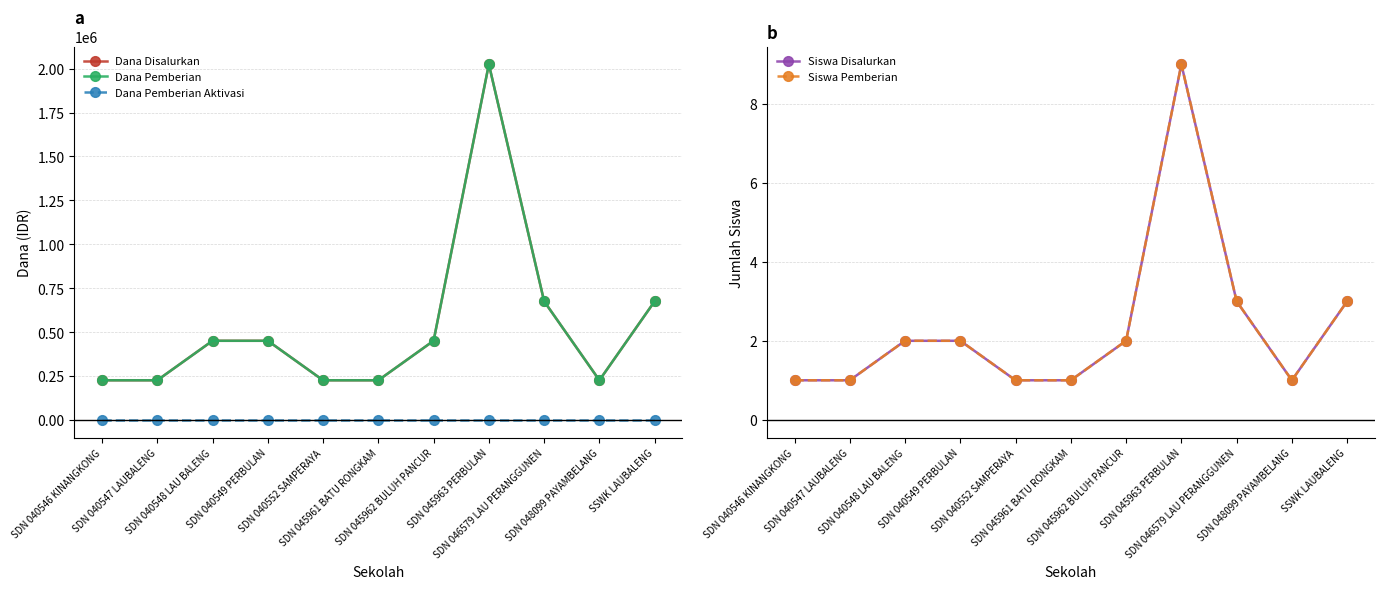

How many data points does each series have?

11